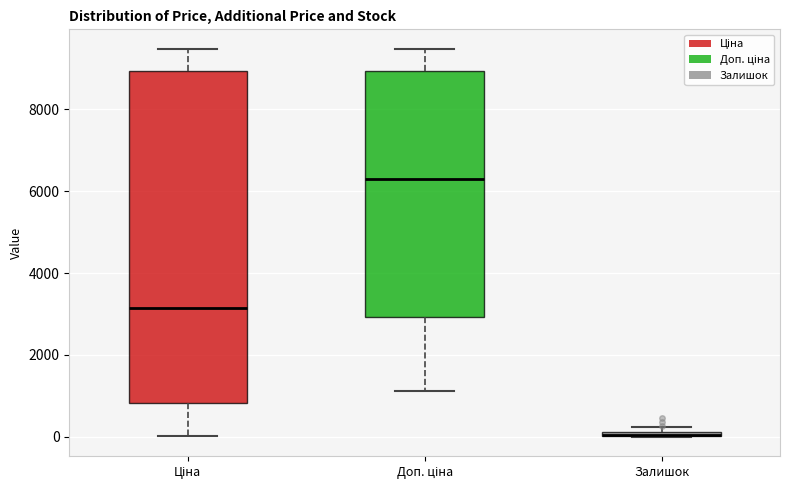

Which box is the tallest, from its lower edge to its upper edge?

Ціна